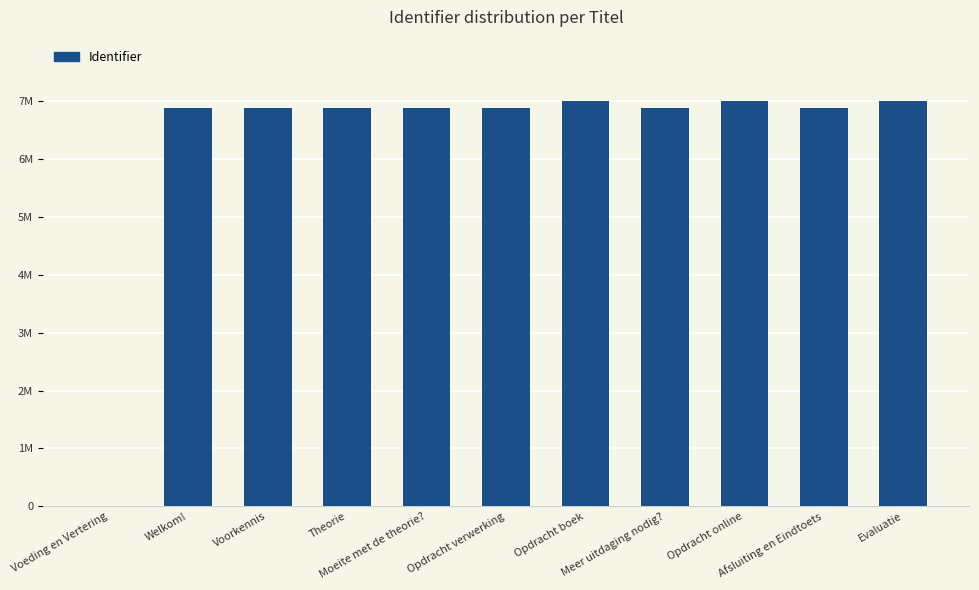

What is the maximum value shown in the chart?

7518210